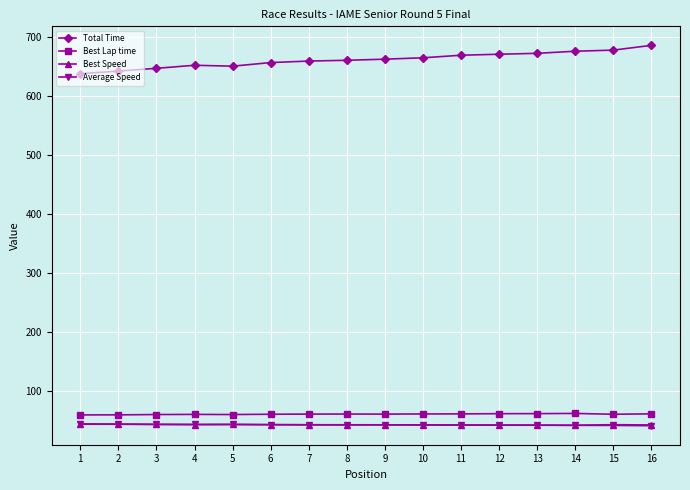

What are all the series names shown in the legend?

Total Time, Best Lap time, Best Speed, Average Speed